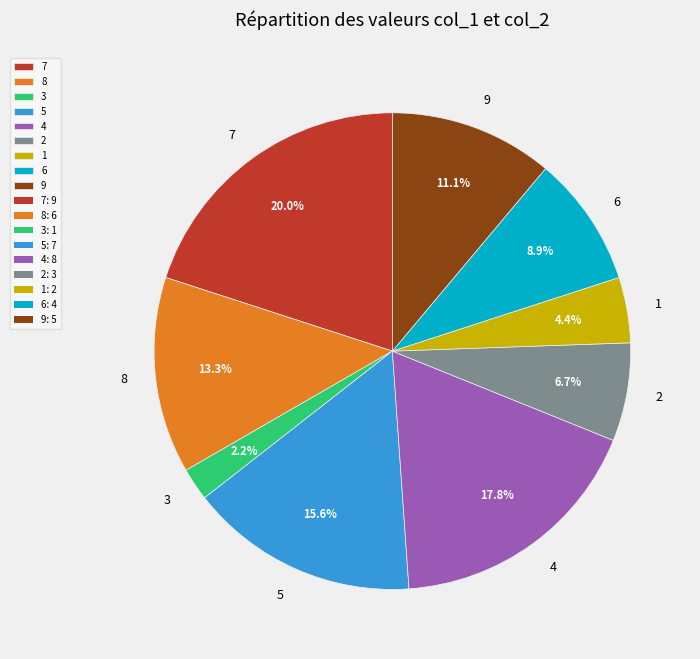

Is there any slice that represents more than half of the pie?

No